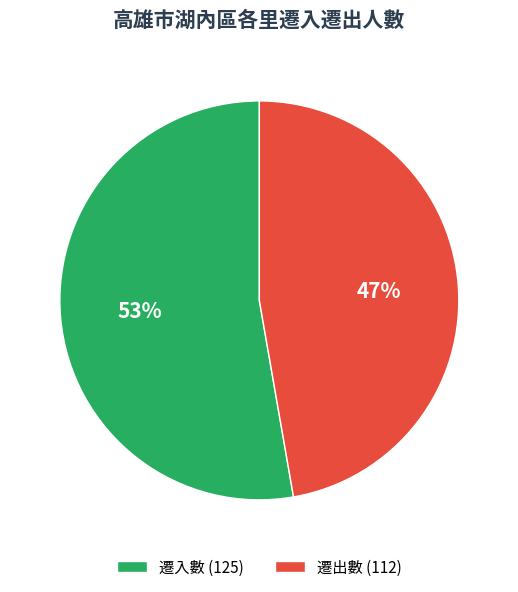

True or false: 遷出數 (112) accounts for 47% of the total.

True